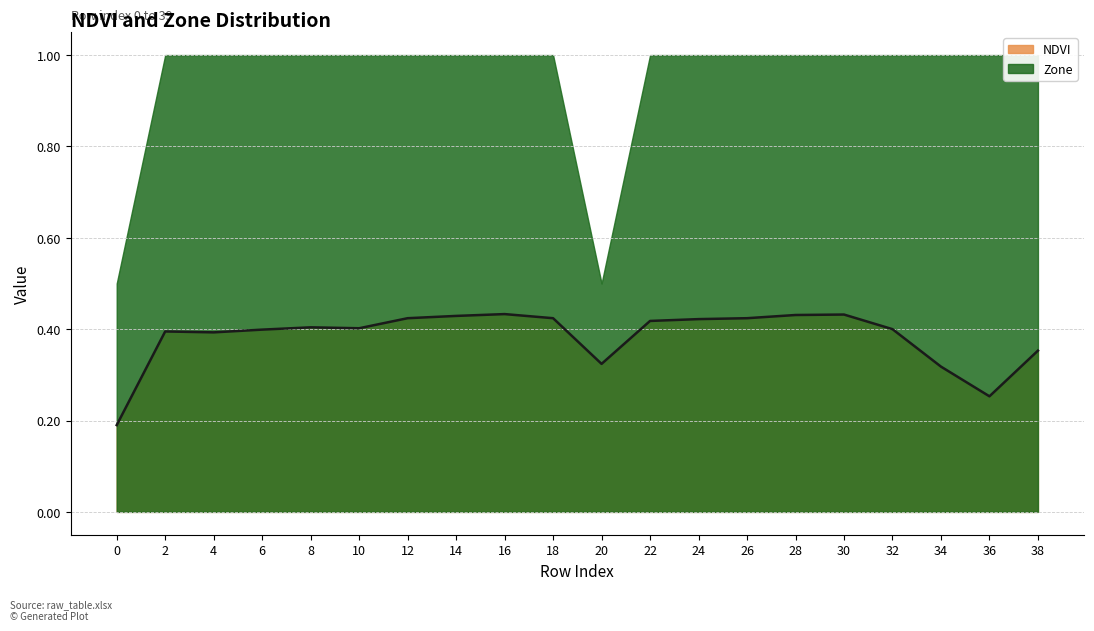

Reading left to right, list all the values displayed in this chart.

0.2	0.4	0.4	0.4	0.4	0.4	0.4	0.4	0.4	0.4	0.3	0.4	0.4	0.4	0.4	0.4	0.4	0.3	0.3	0.4